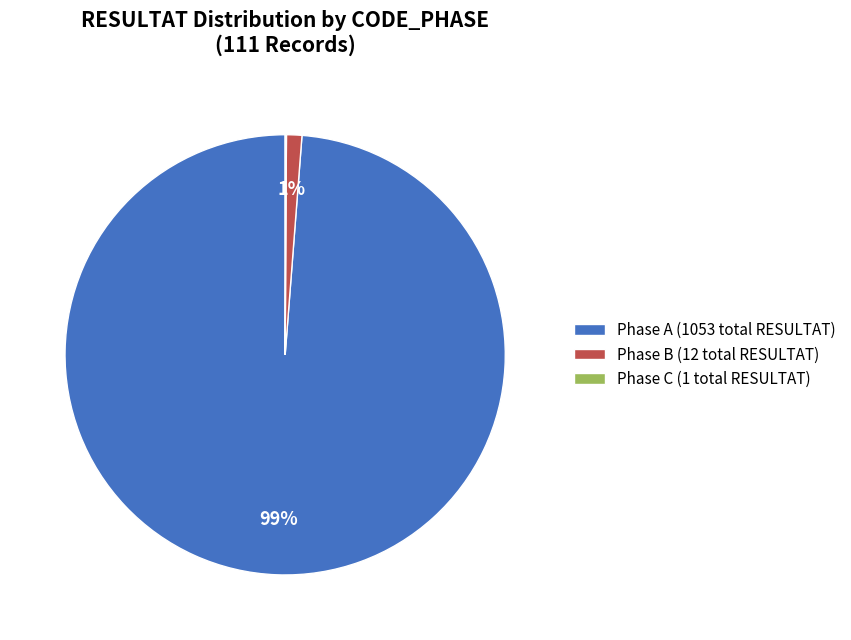

To the nearest percent, what portion does Phase A represent?

99%